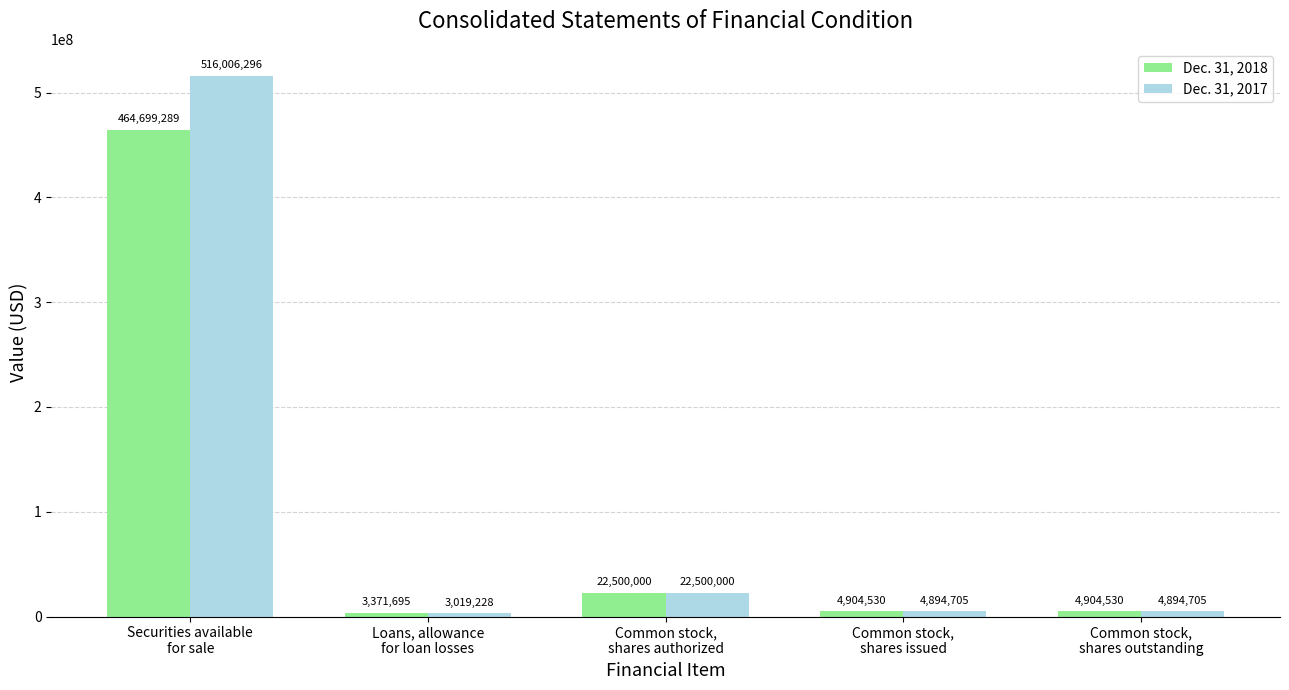

What is the sum of the Dec. 31, 2017 values at Common stock,
shares issued and Common stock,
shares authorized?

27394705